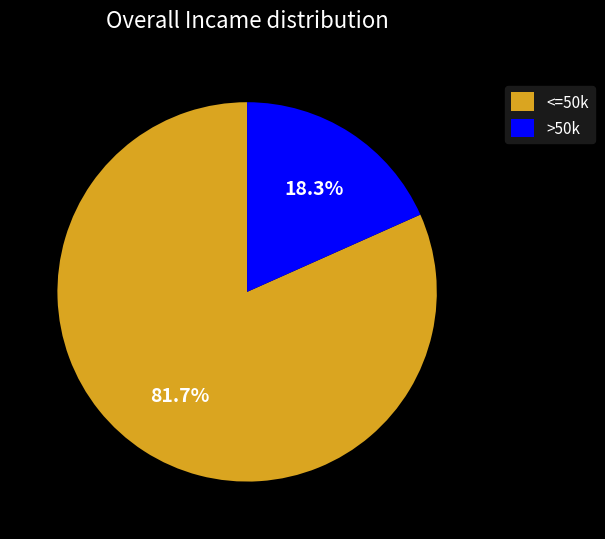

Is <=50k the majority of the pie?

Yes